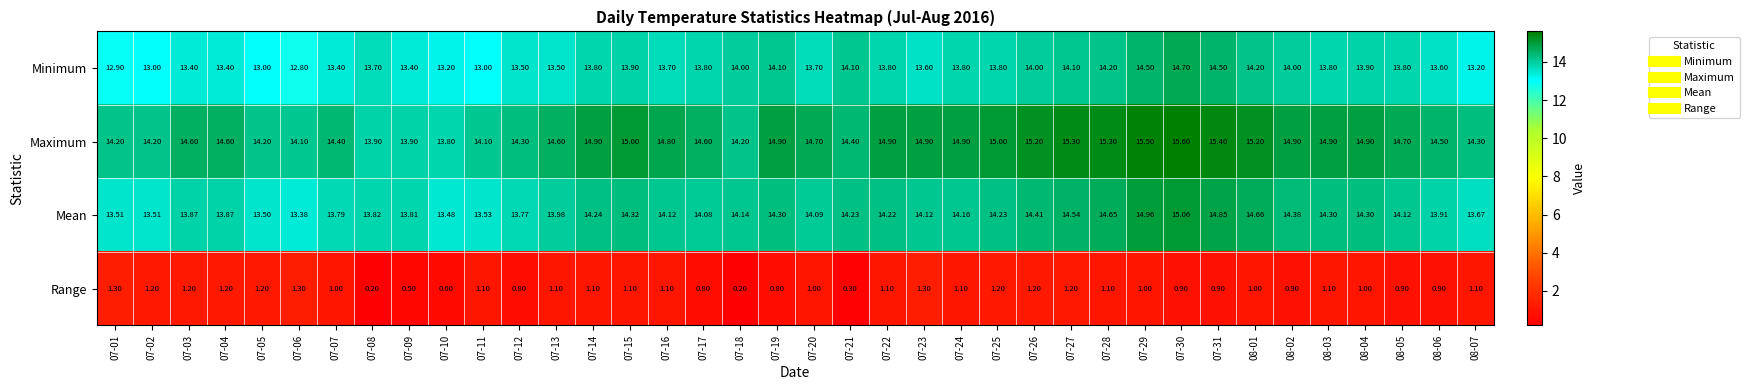

Between 07-16 and 08-04, which series saw the biggest shift?

Minimum